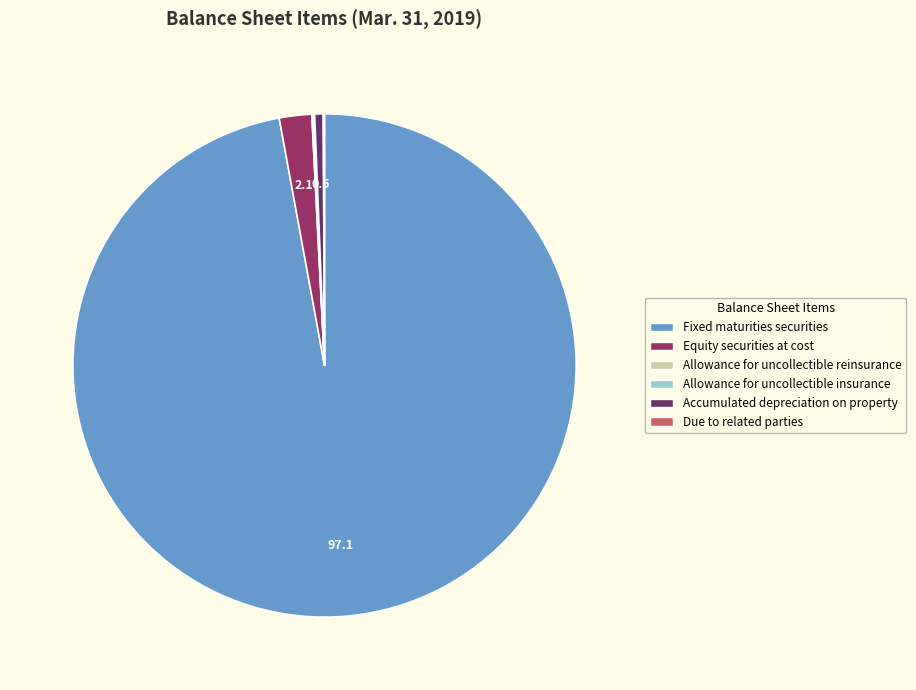

True or false: Equity securities at cost accounts for 15% of the total.

False